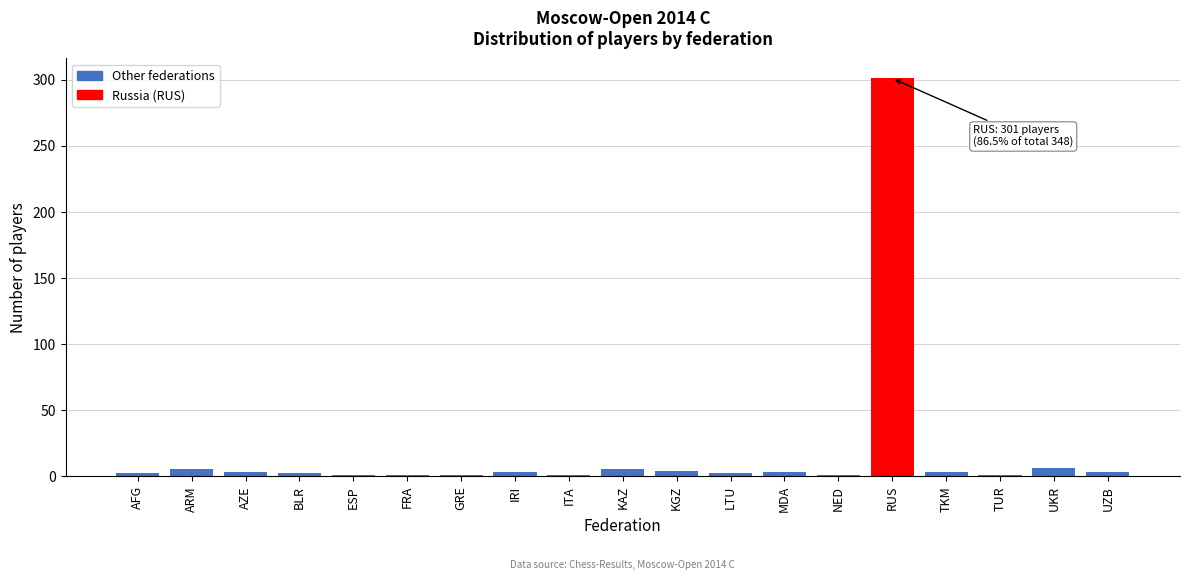

What is the label of the 10th bar from the right?

KAZ